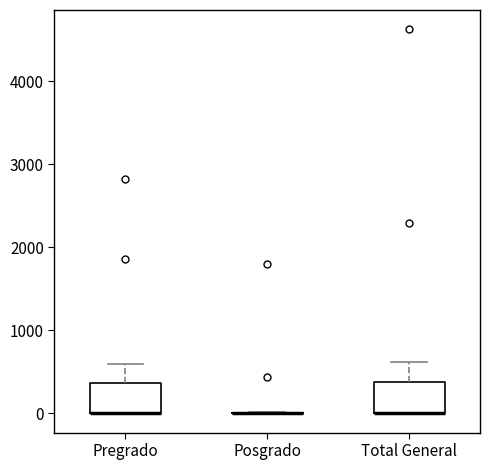

Where is the upper edge of the box for Pregrado on the y-axis? The values are not printed on the chart, so give them approximately, as read against the axis.

400